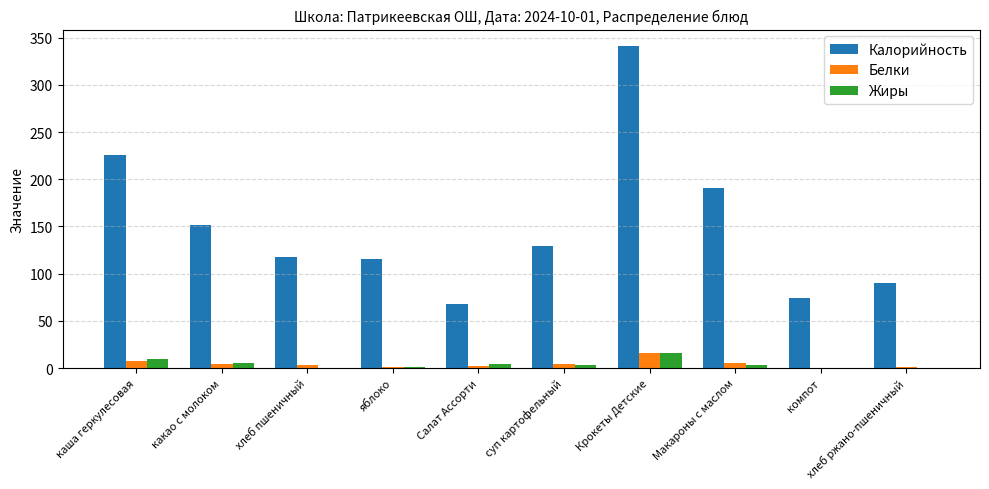

Read the Белки value at Крокеты Детские.

16.6